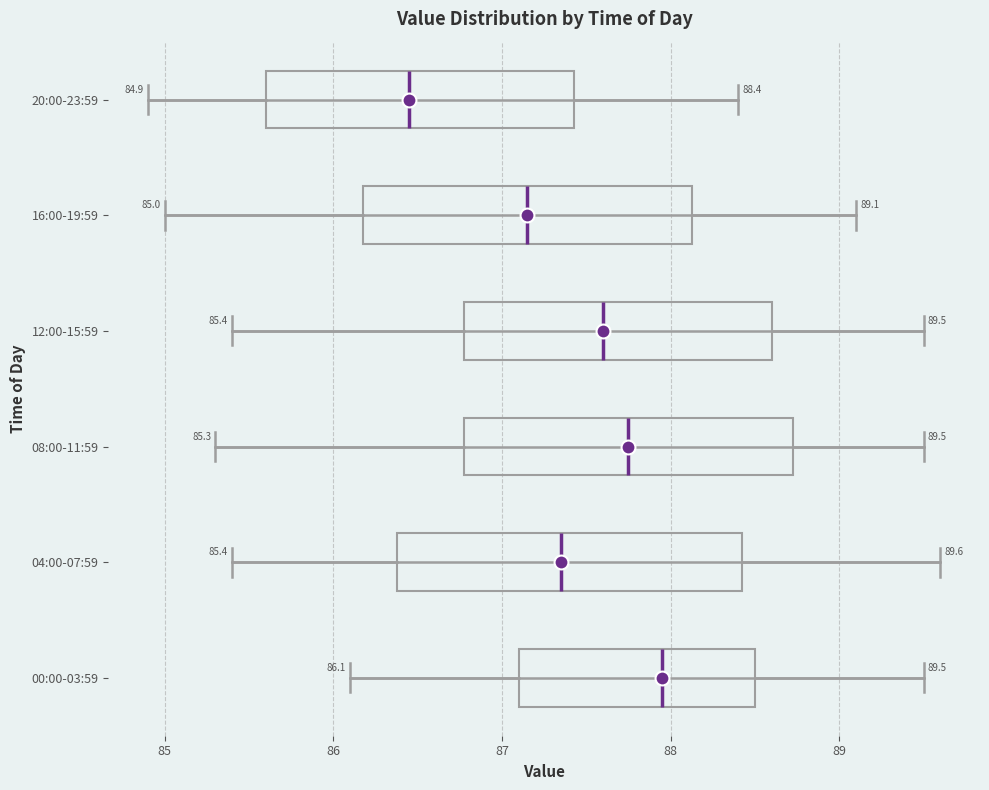

Comparing the boxes themselves (not the whiskers), which one is the widest?

04:00-07:59